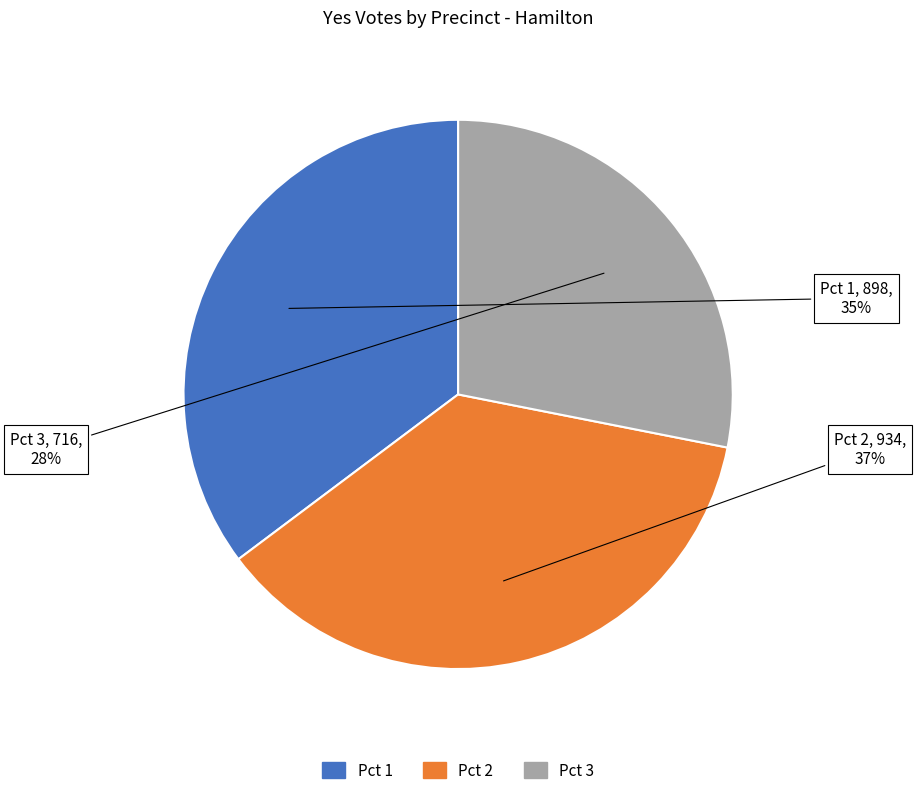

Count the number of slices in the pie.

3